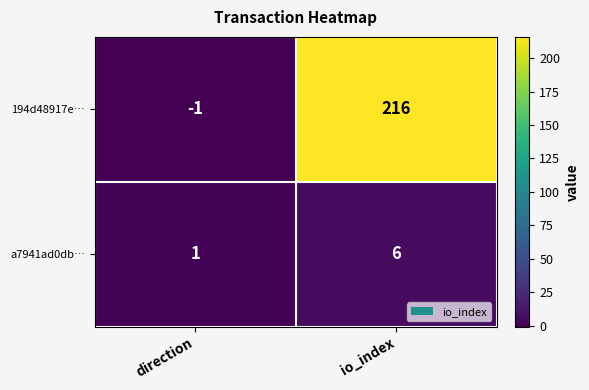

Rank the series by their maximum value, from highest to lowest.

194d48917e…, a7941ad0db…